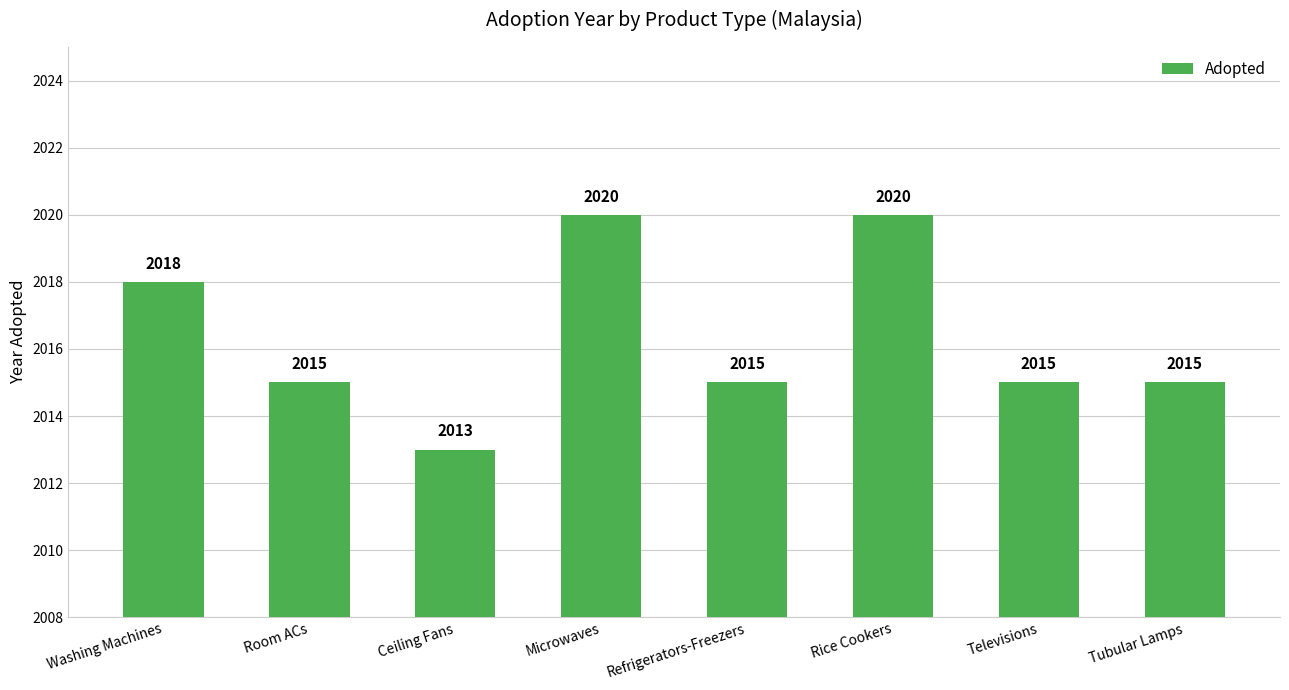

What is the value of the 3rd bar from the left?

2013